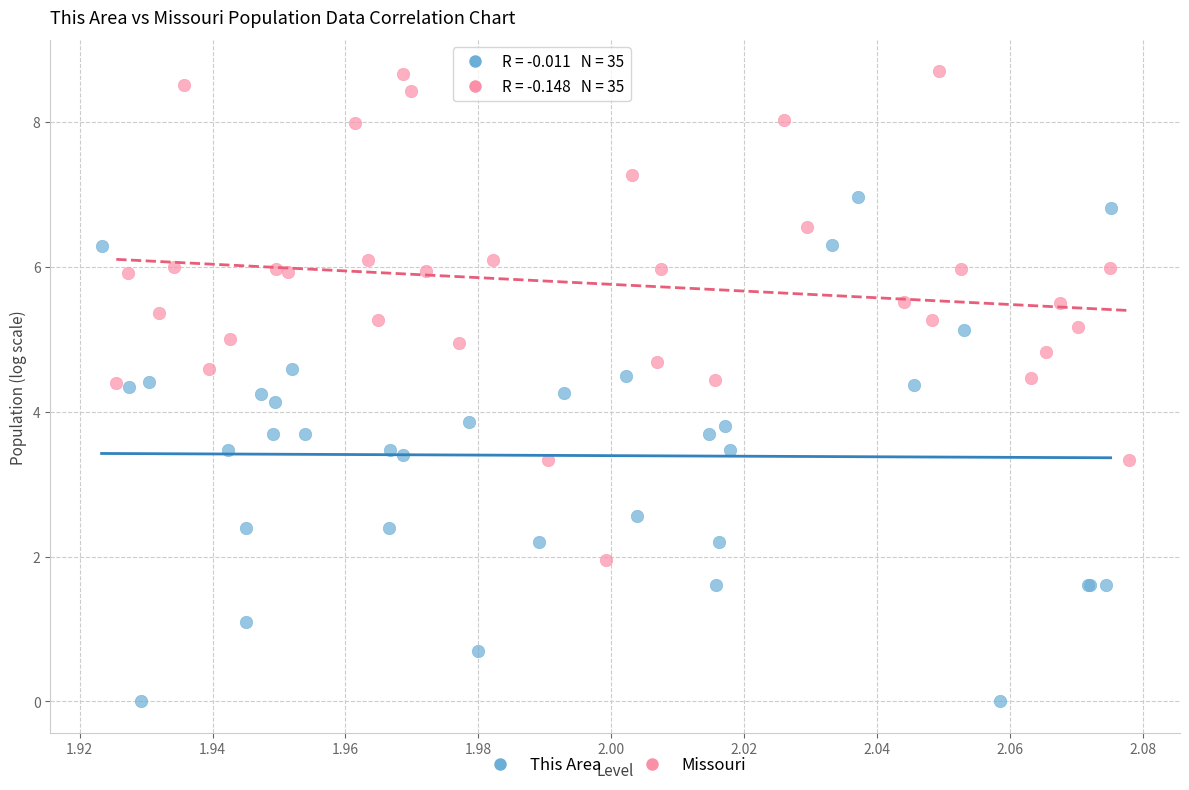

Which series has the largest Y range (max minus min)?

This Area